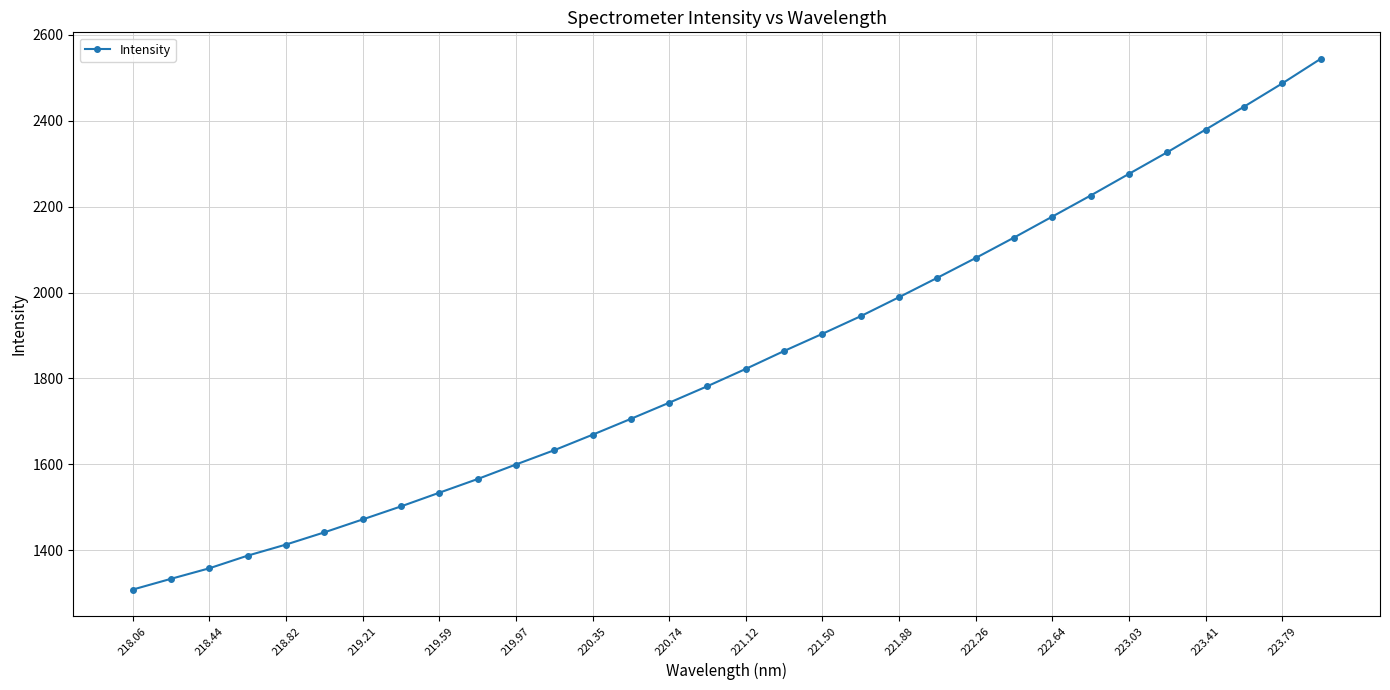

What is the greatest value displayed?

2544.1